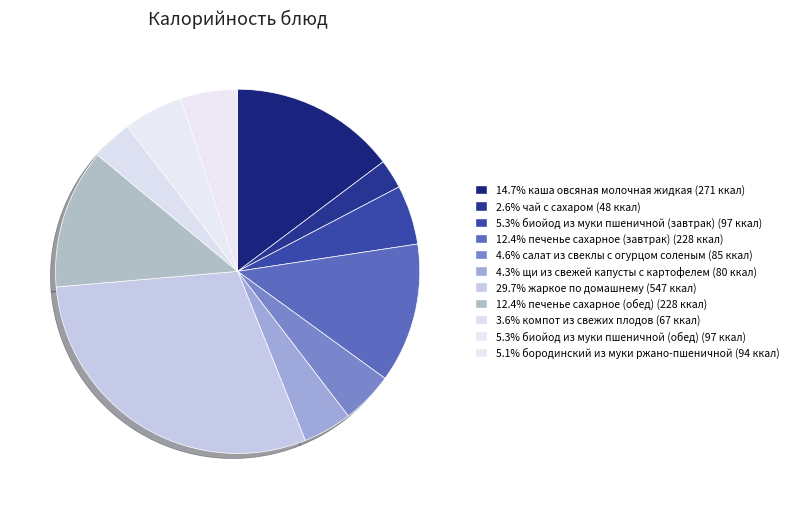

Count the number of slices in the pie.

11